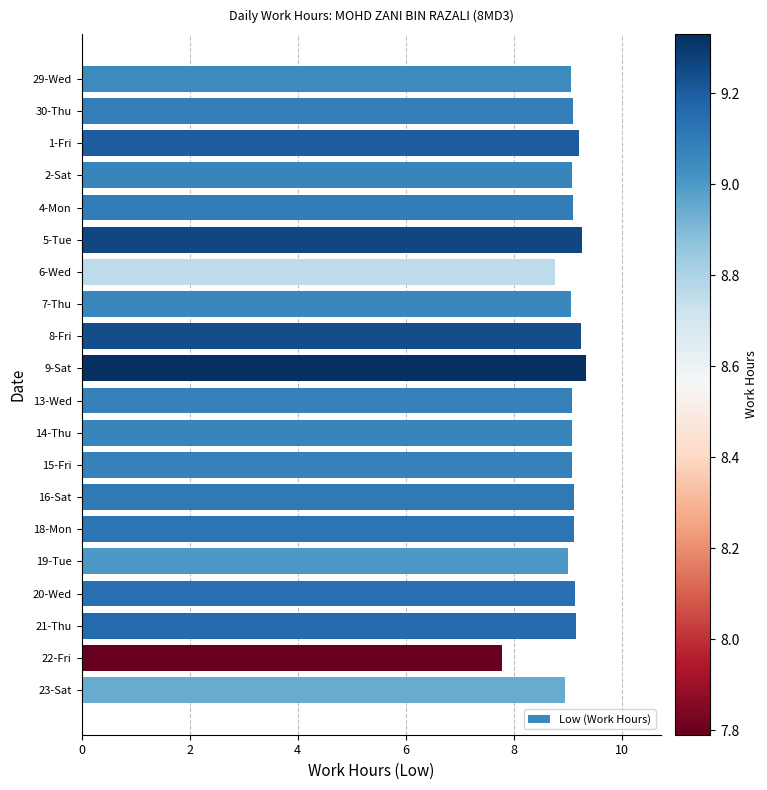

How many series are shown in this chart?

1